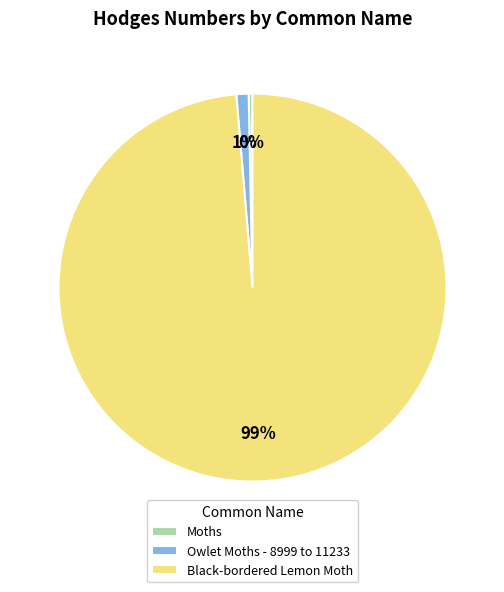

The Moths slice represents 0% of the pie. True or false?

True